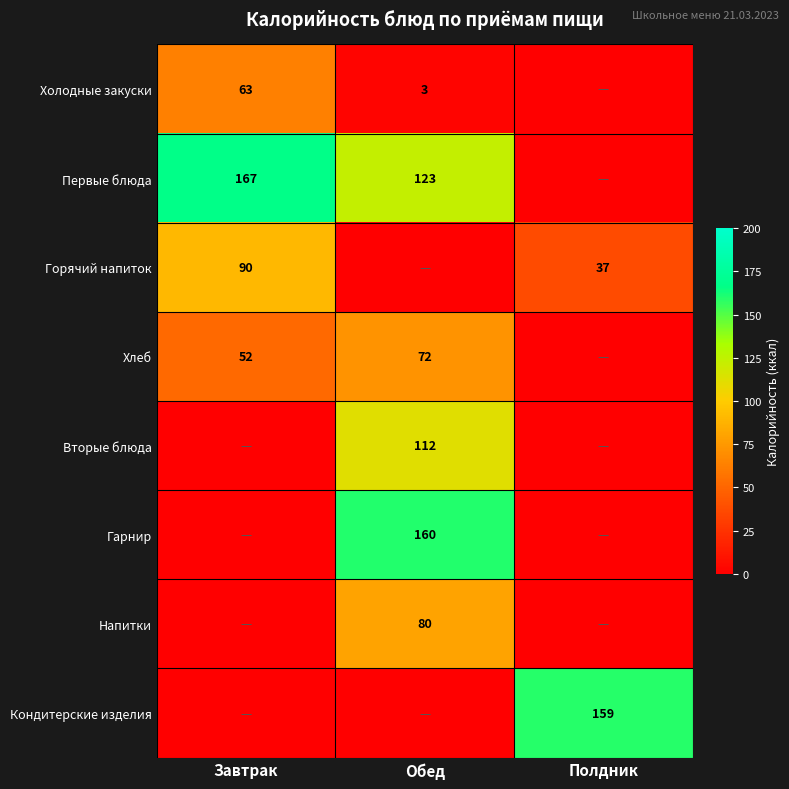

Is the value of Хлеб at Обед greater than the value of Холодные закуски at Завтрак?

Yes